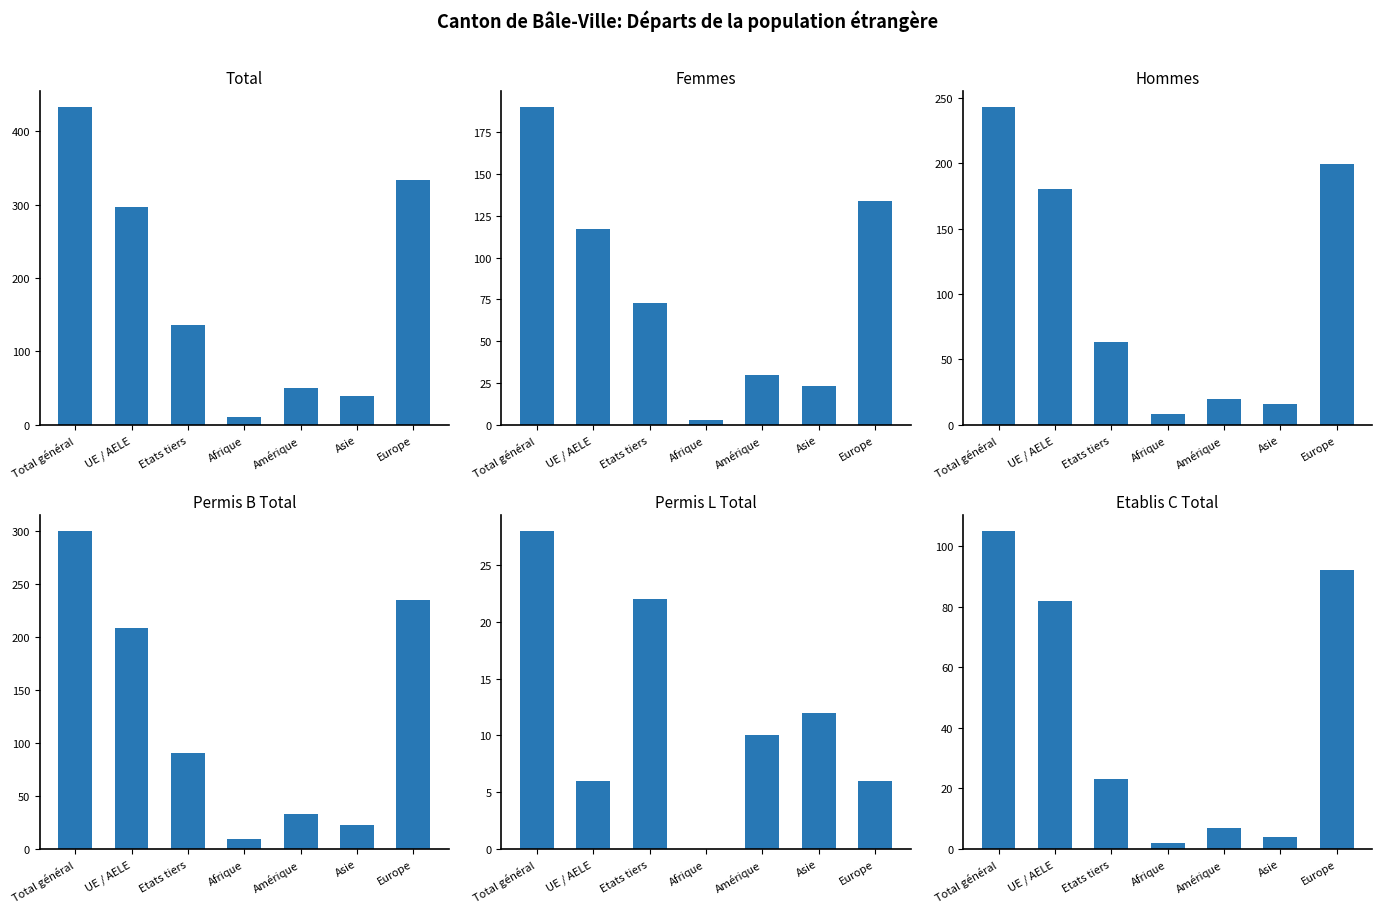

What is the difference between the second highest and minimum values in the Femmes series?

131